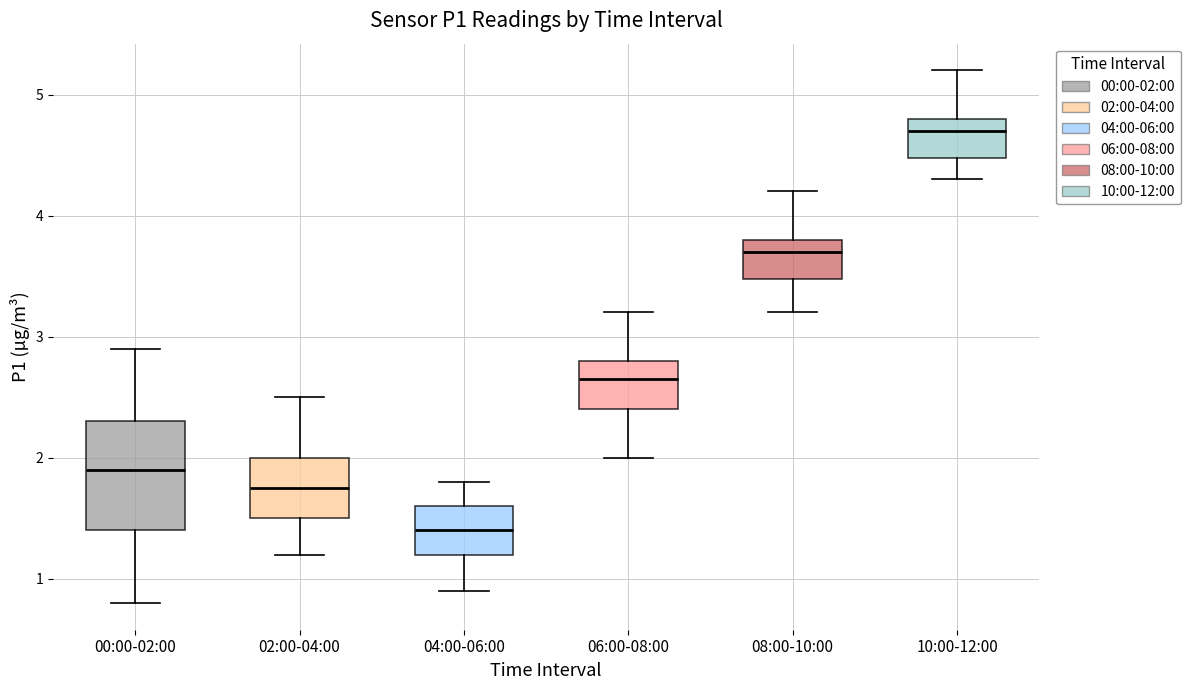

Which box is the tallest, from its lower edge to its upper edge?

00:00-02:00